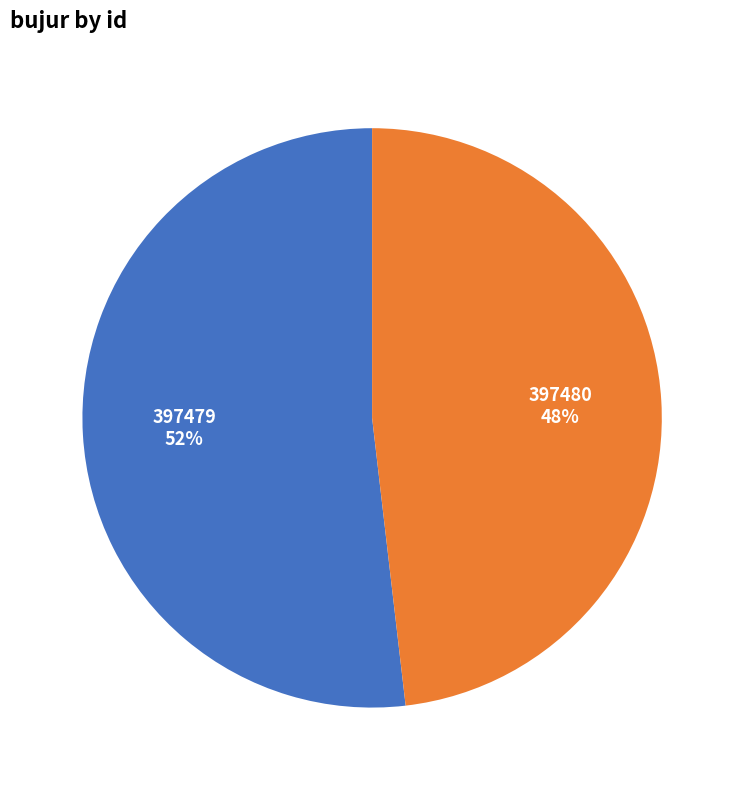

To the nearest percent, what percentage of the pie is 397480?

48%